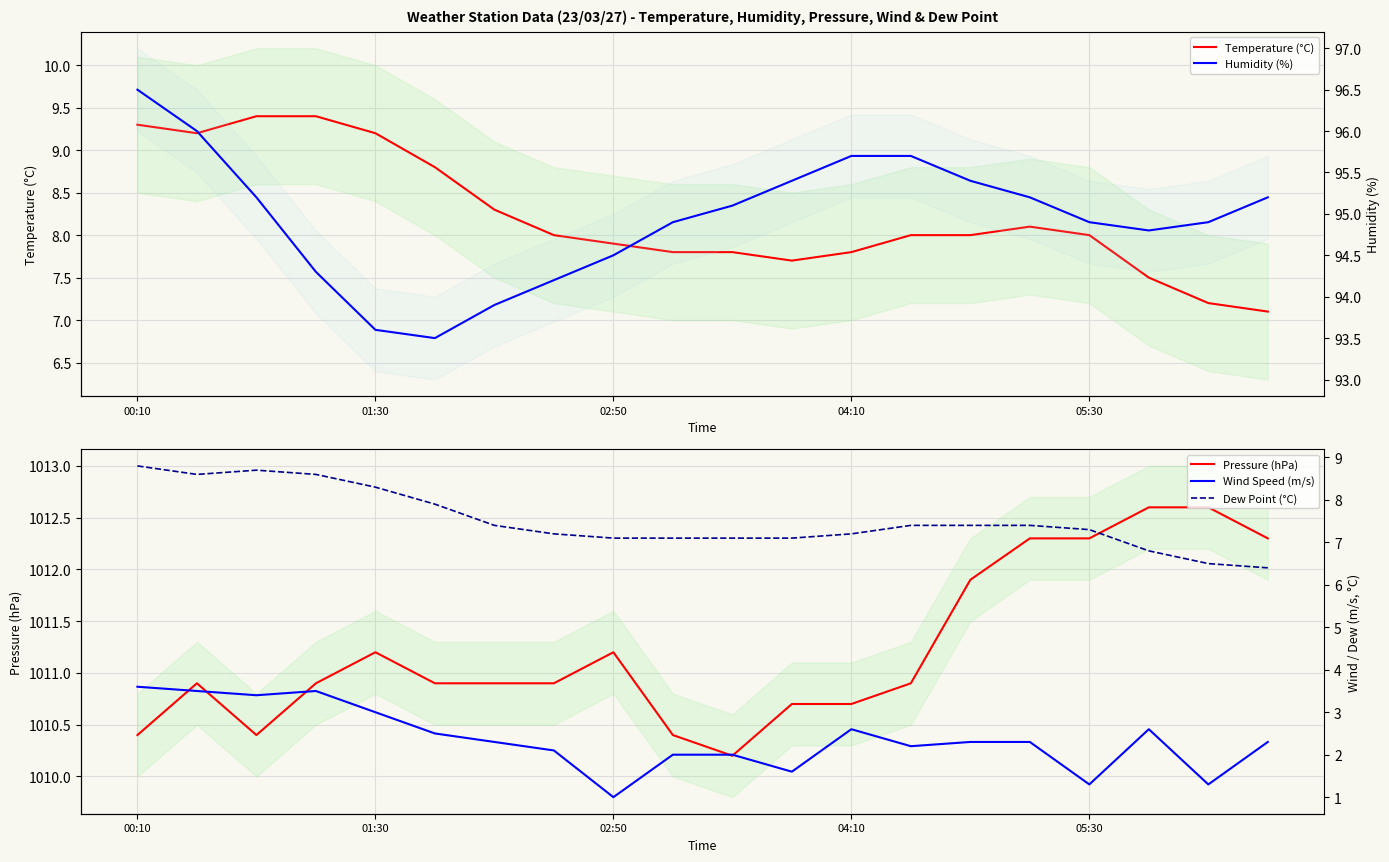

What are all the series names shown in the legend?

Temperature (°C), Pressure (hPa), Humidity (%), Wind Speed (m/s), Dew Point (°C)